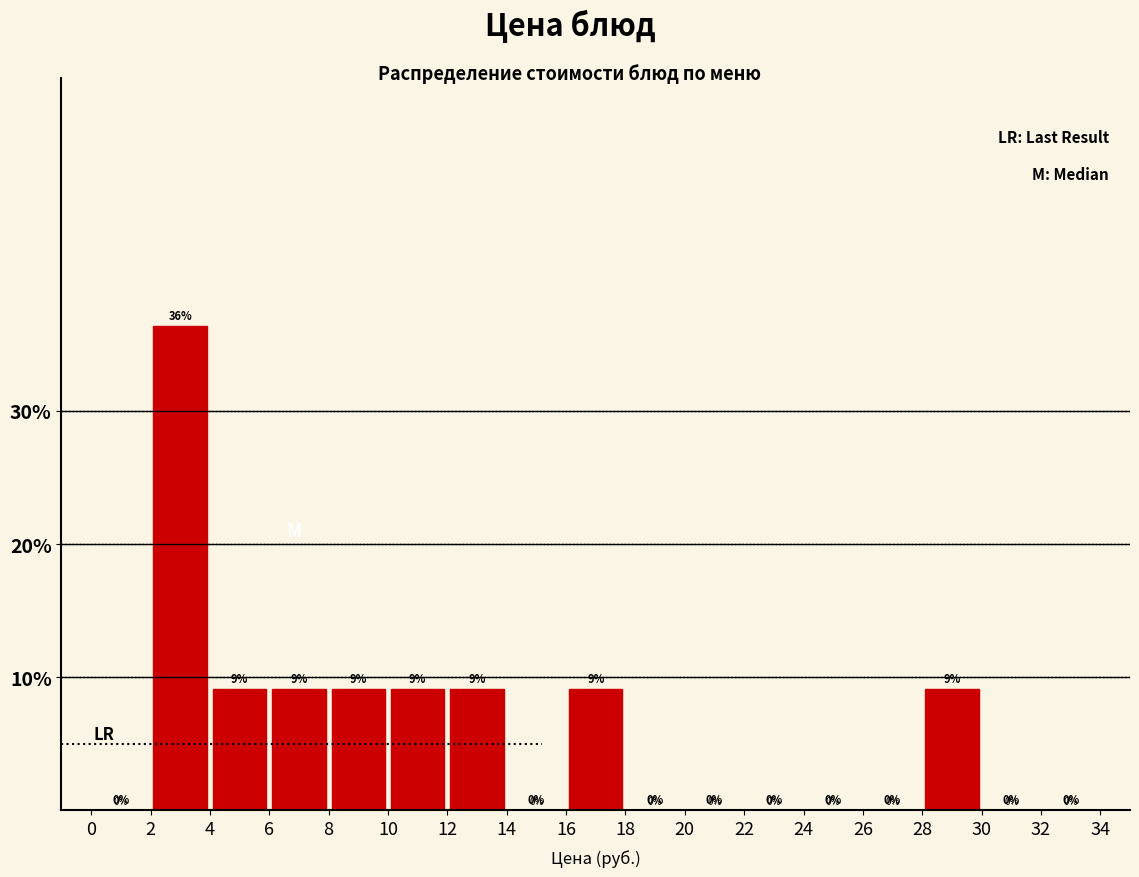

Which range on the x-axis has the tallest bar?

2 to 4